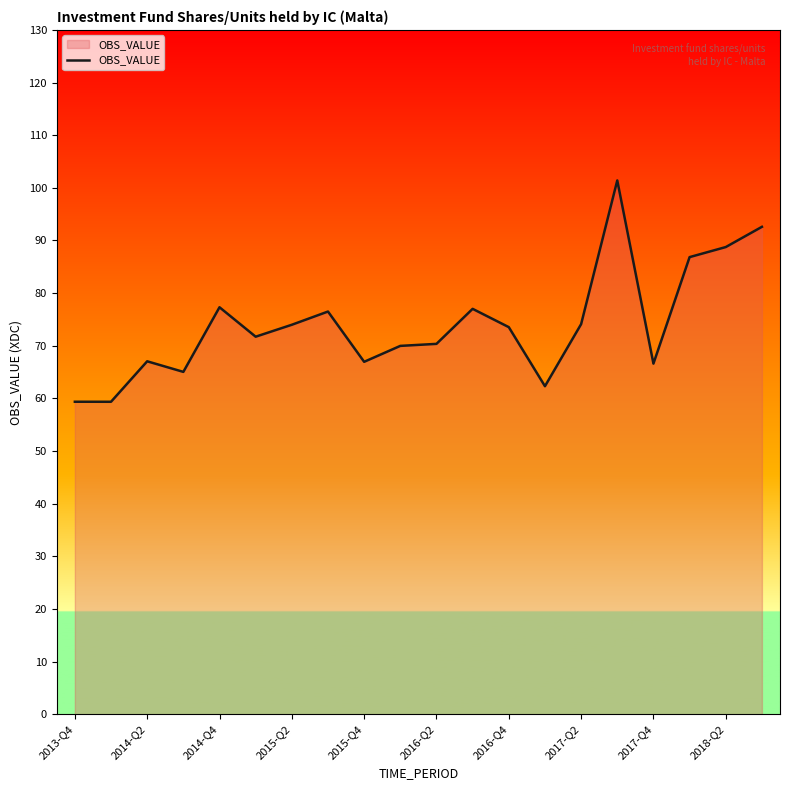

What is the smallest value displayed?

59.4